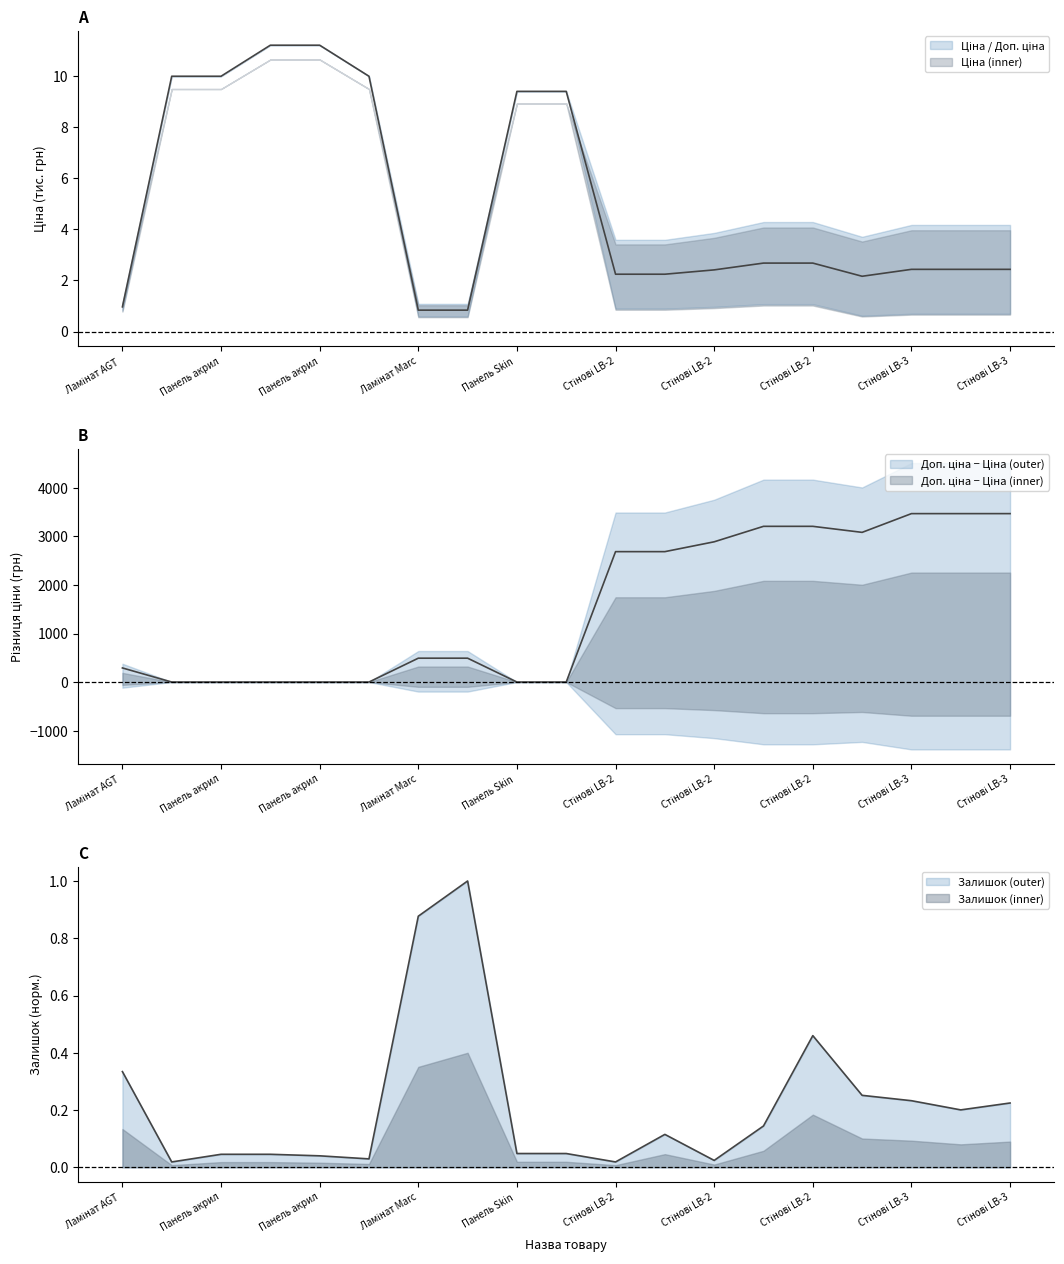

True or false: Ціна and Залишок cross at least once.

True